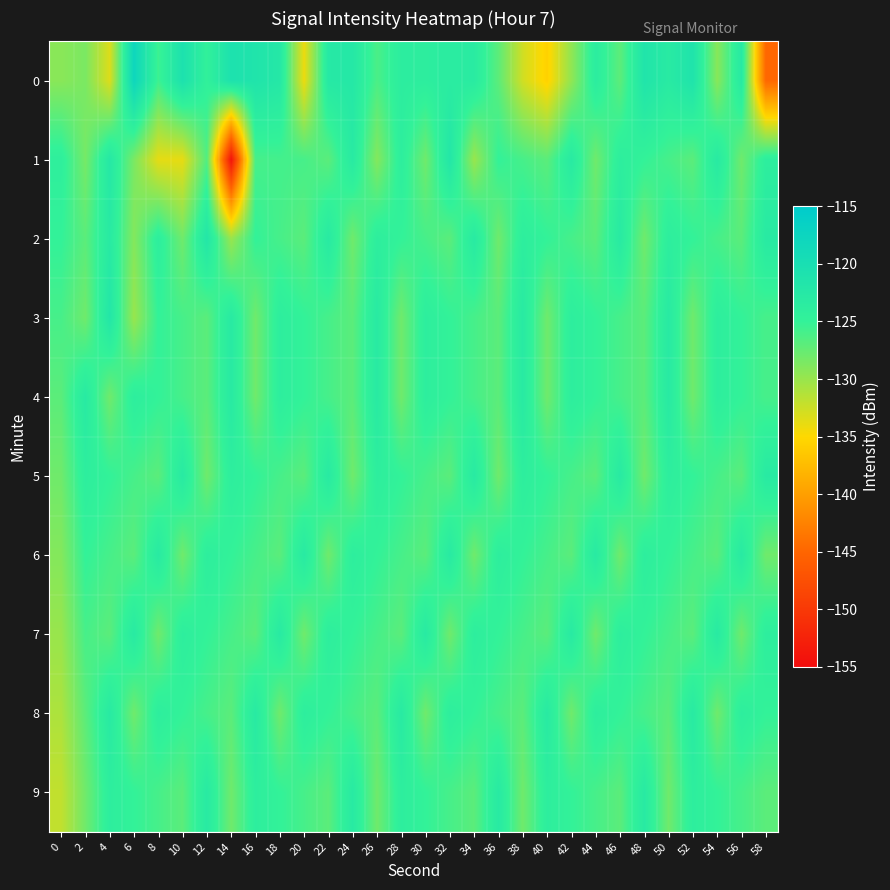

Which category has the lowest value across all series?

14